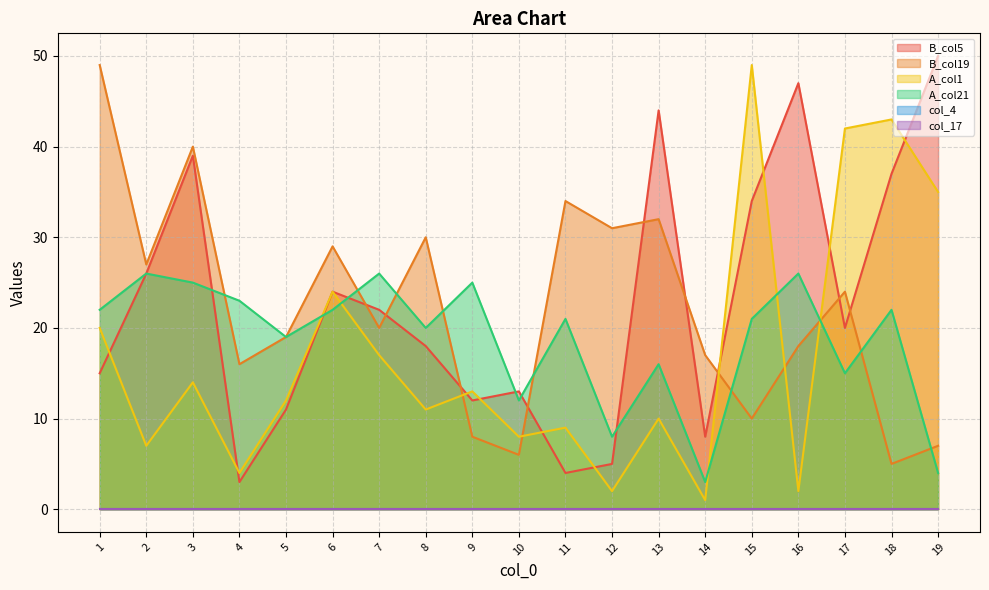

What is the difference between the A_col21 values at 10 and 8?

8